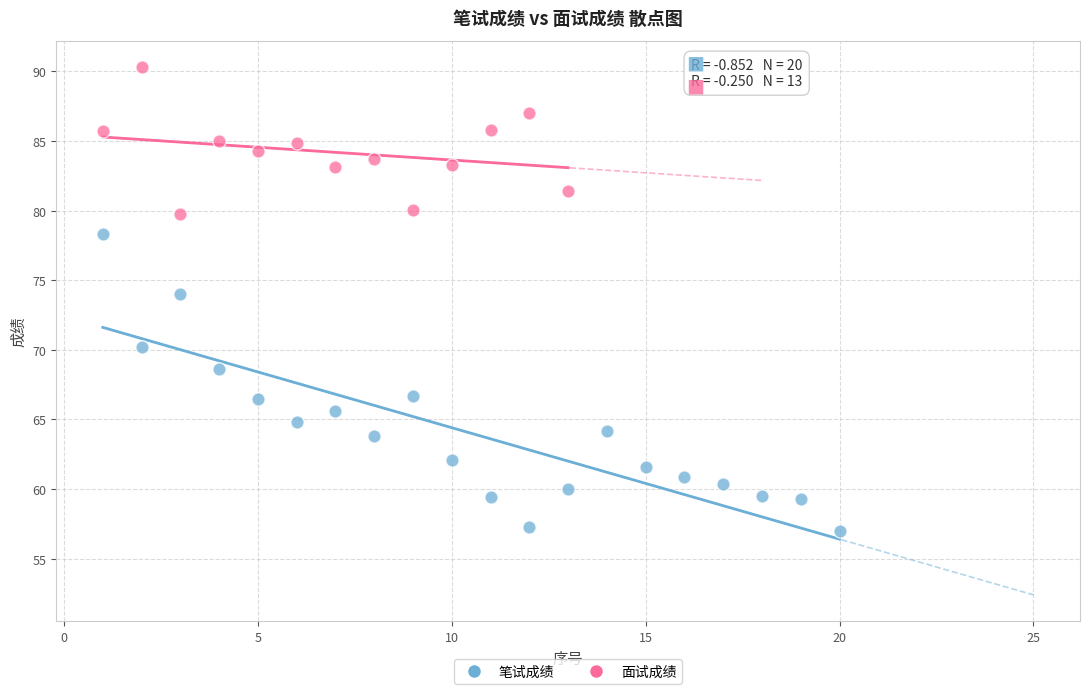

Which series contains the highest Y value?

面试成绩